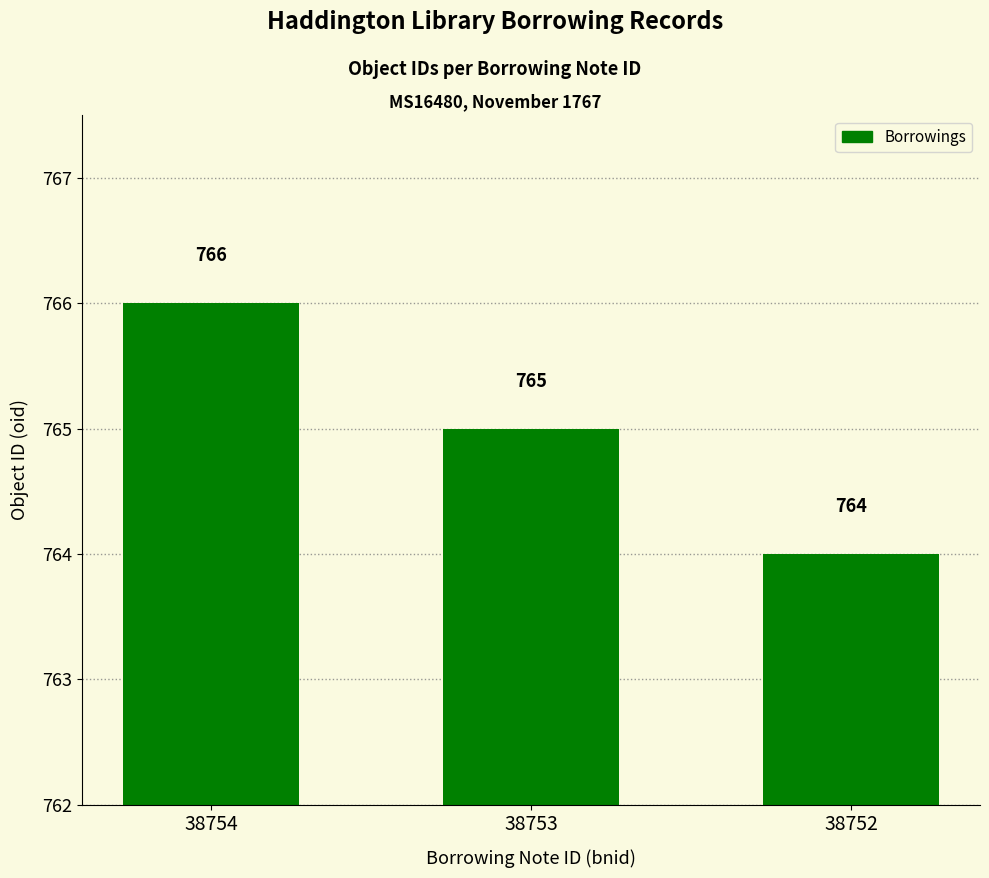

List the labels in order of value, largest first.

38754, 38753, 38752